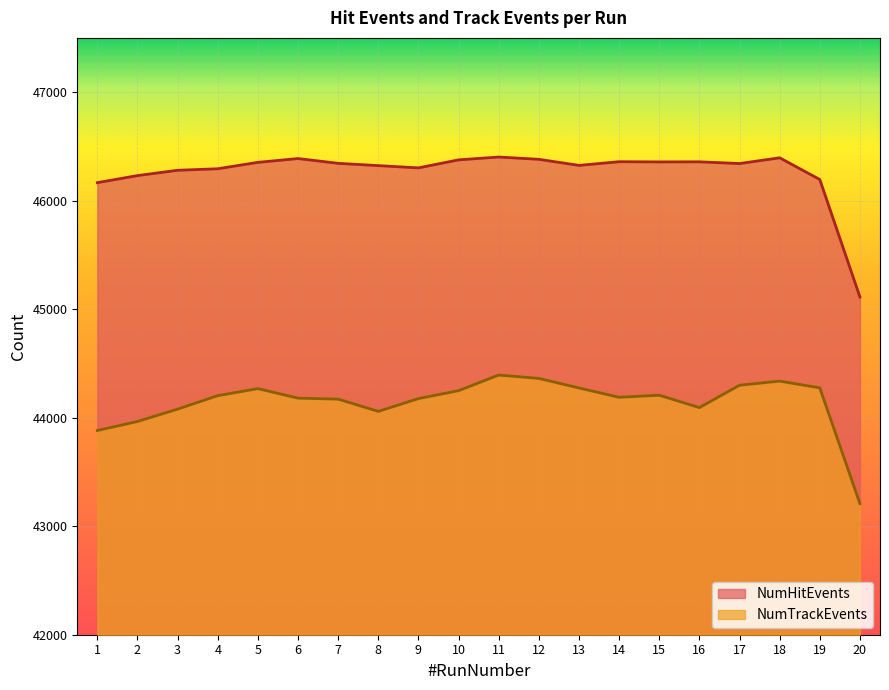

In NumHitEvents, how many points are higher than both neighbors (excluding endpoints)?

5